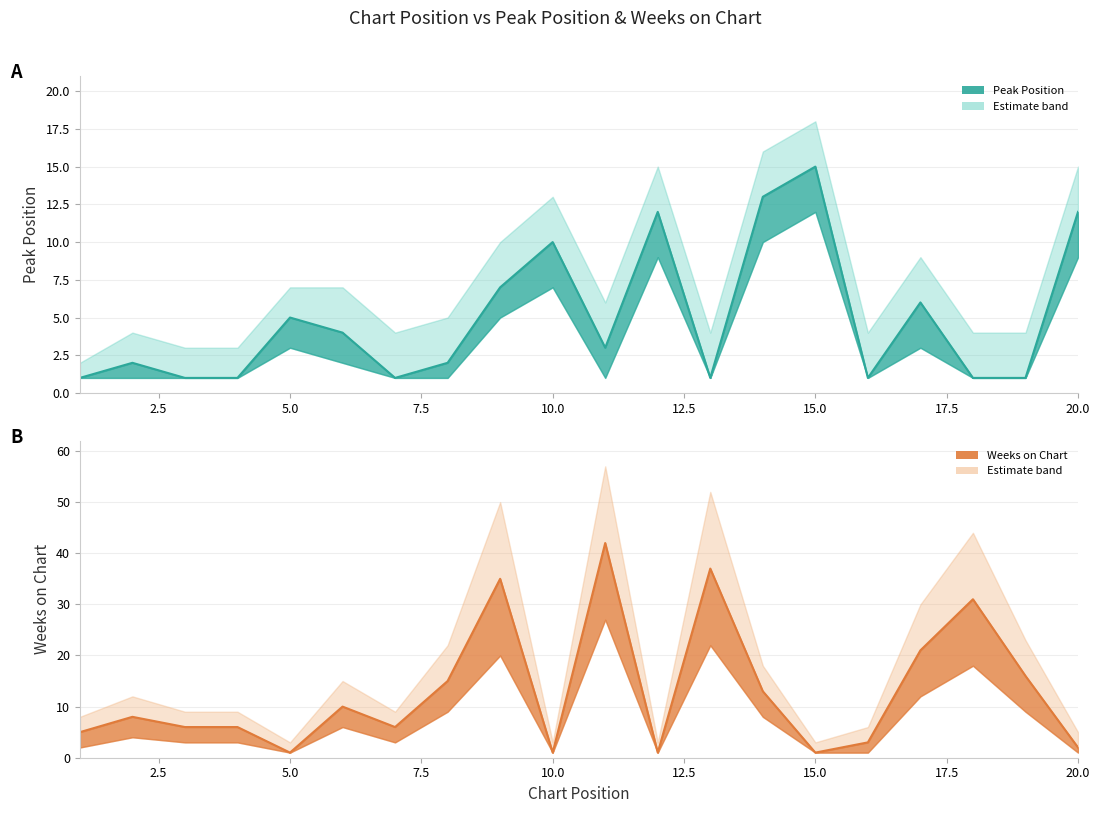

At which category does Peak Position reach its first local valley?

7